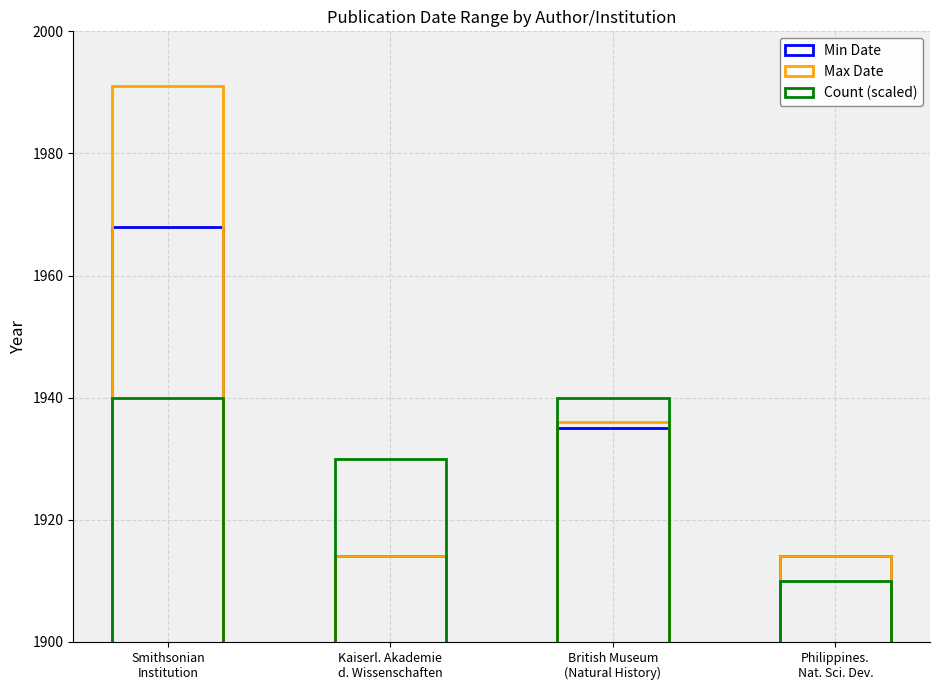

What is the spread (max minus min) of values at Philippines.
Nat. Sci. Dev.?

4